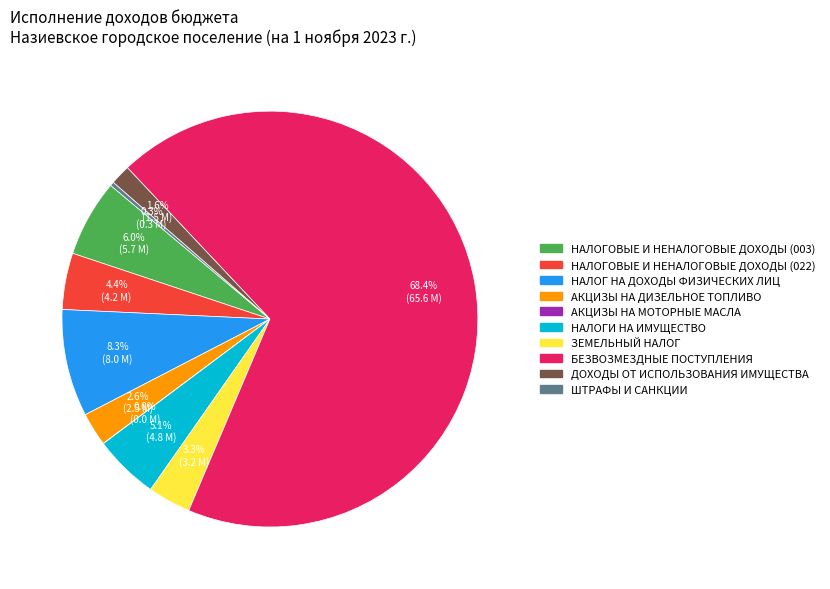

What portion of the pie excludes НАЛОГ НА ДОХОДЫ ФИЗИЧЕСКИХ ЛИЦ?

91.7%